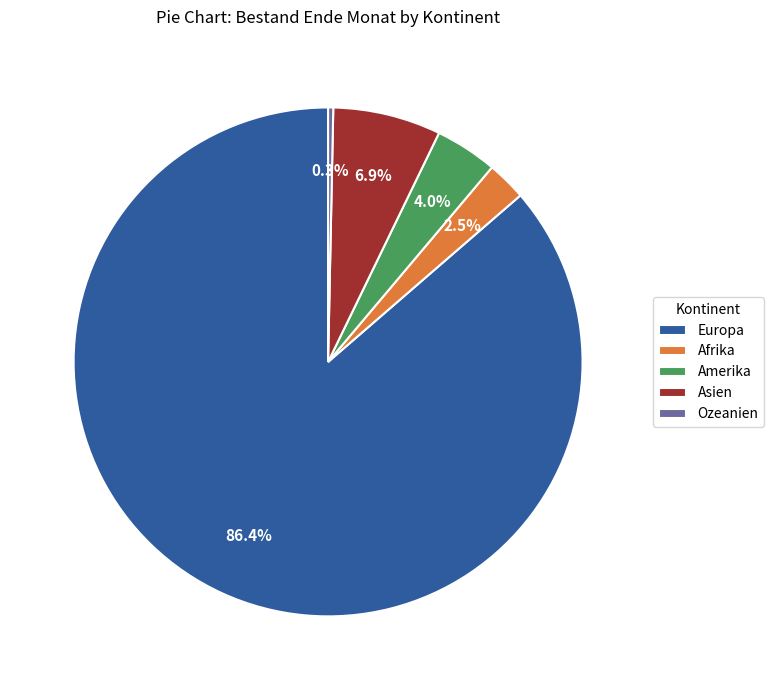

Which has a higher value, Afrika or Asien?

Asien